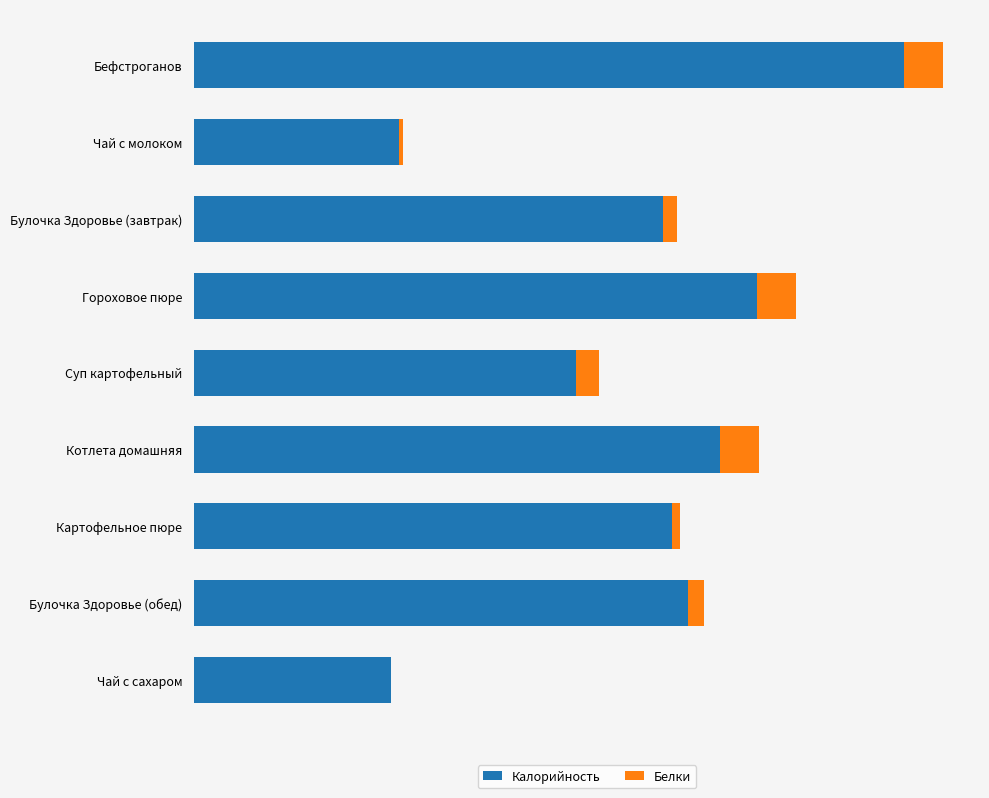

What is the maximum value for Калорийность?

281.0